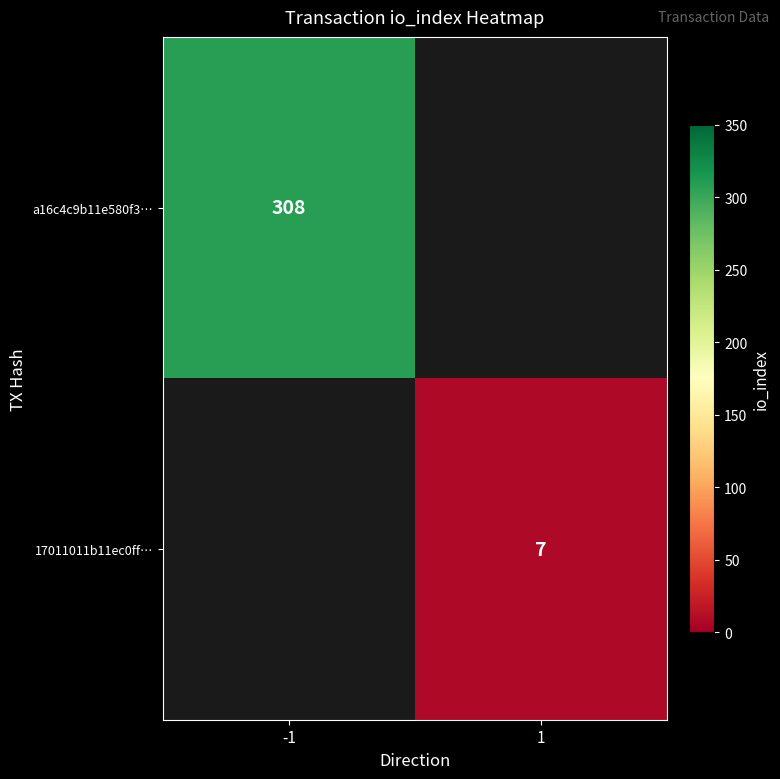

Is it true that a16c4c9b11e580f3… equals 479 at -1?

False